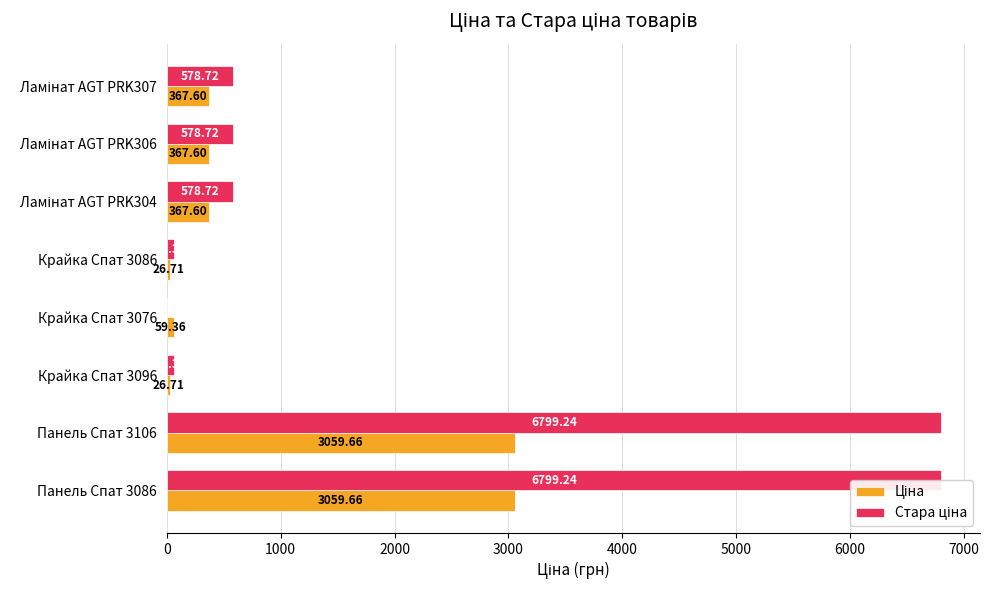

Which series has the largest range (max minus min)?

Стара ціна